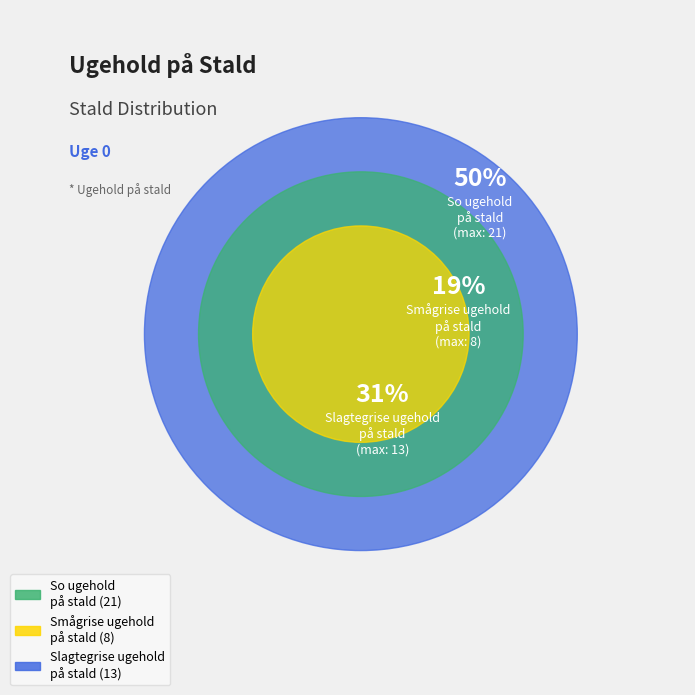

Does 6 represent more than half of the total?

No